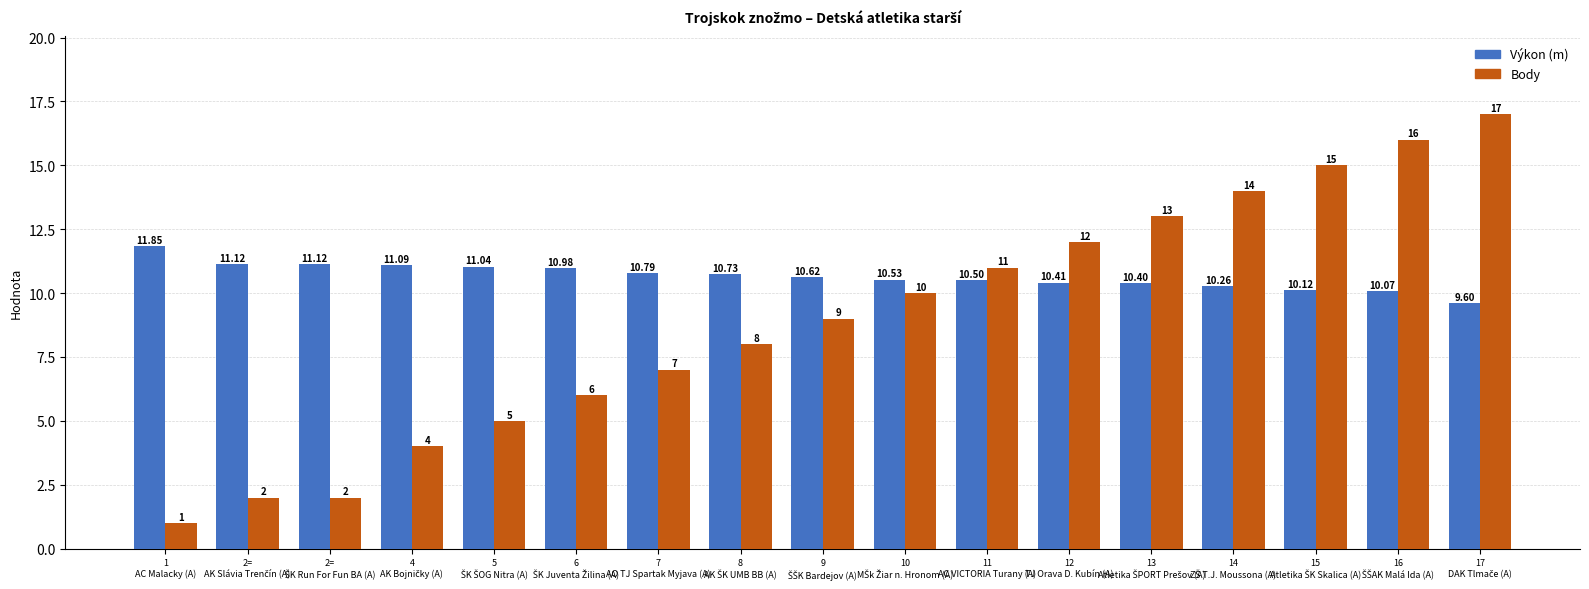

Which series has the largest total across all categories?

Výkon (m)